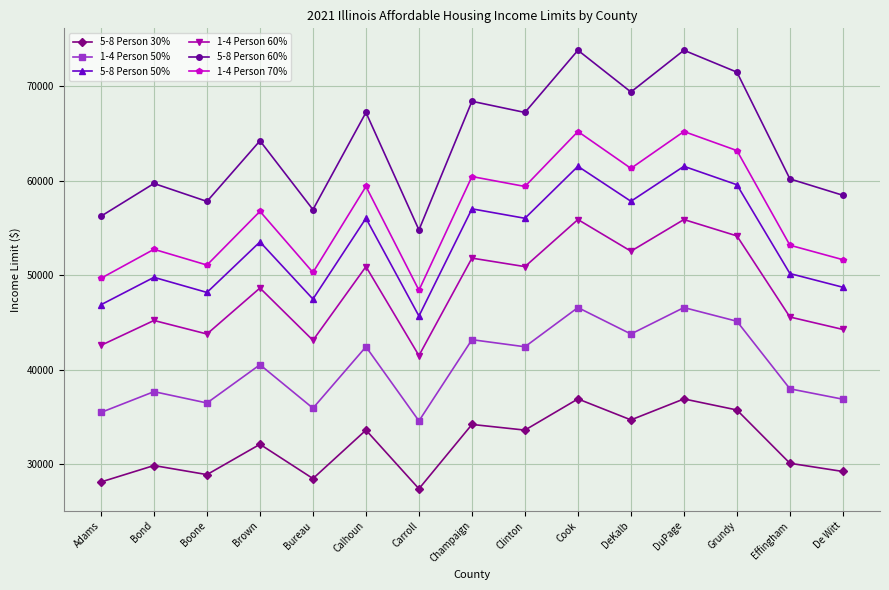

Is this an area chart (filled region under the line)?

No